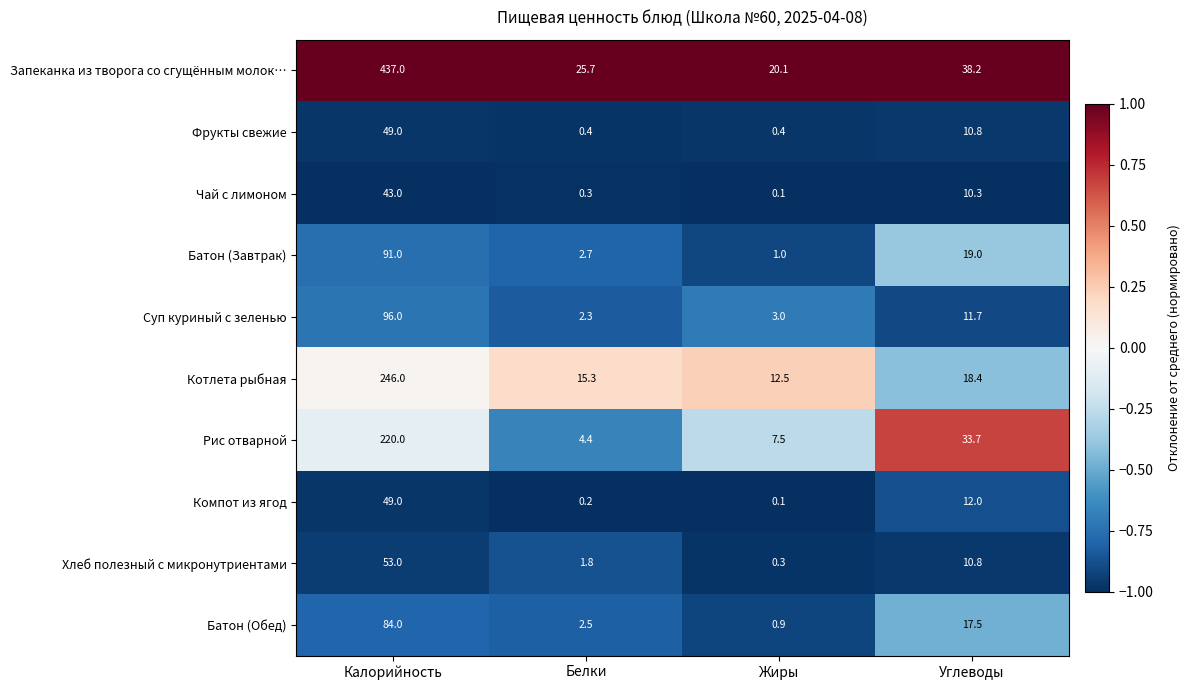

List the labels in order of Котлета рыбная value, smallest first.

Жиры, Белки, Углеводы, Калорийность